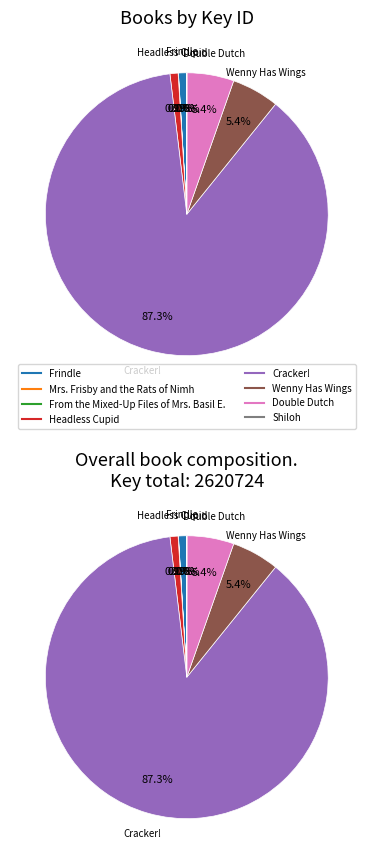

Combined, do Shiloh and Mrs. Frisby and the Rats of Nimh account for over 50%?

No